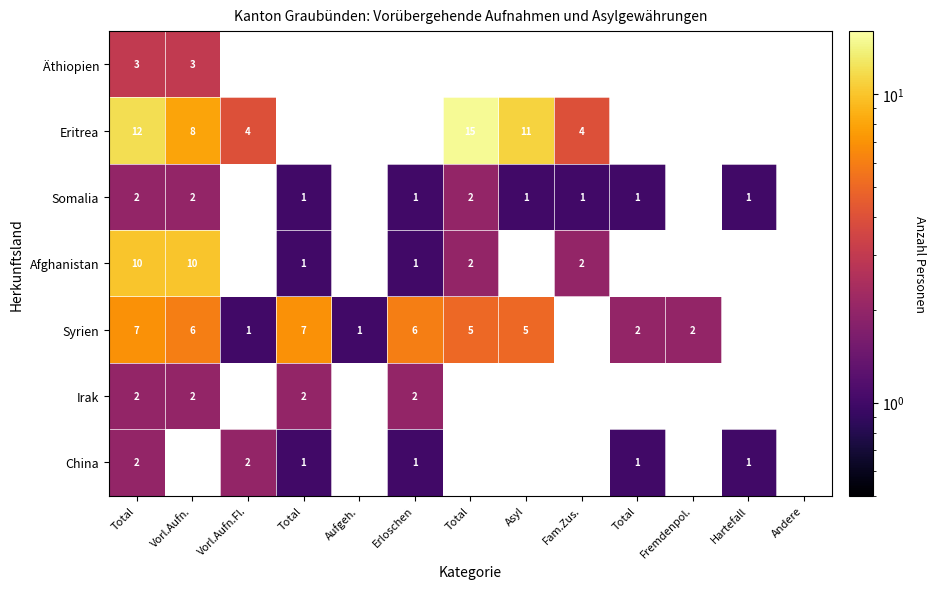

Which category has the highest value in the Syrien series?

Total